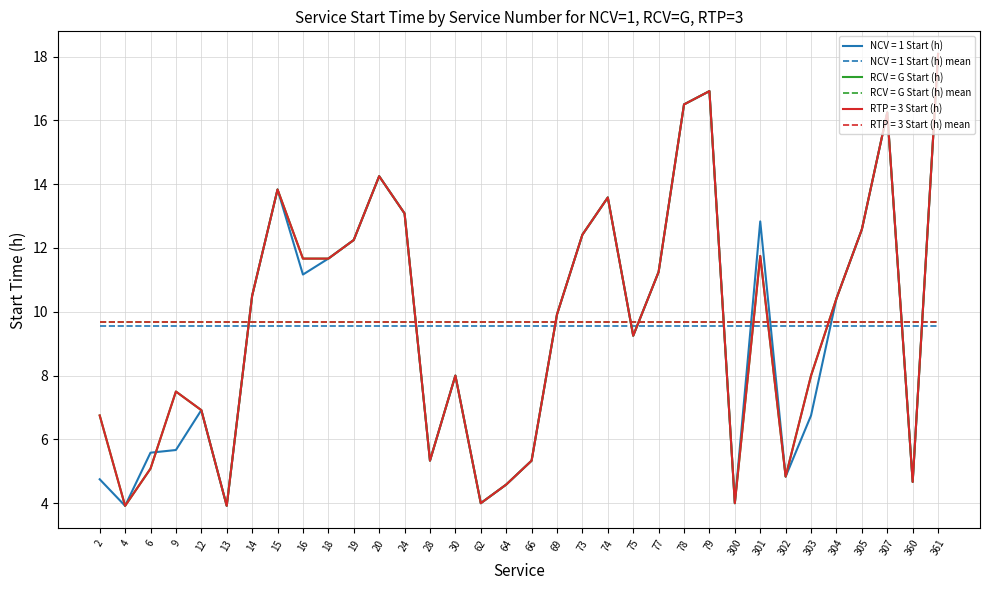

The RCV = G Start (h) series shows 5.0 at 304. True or false?

False